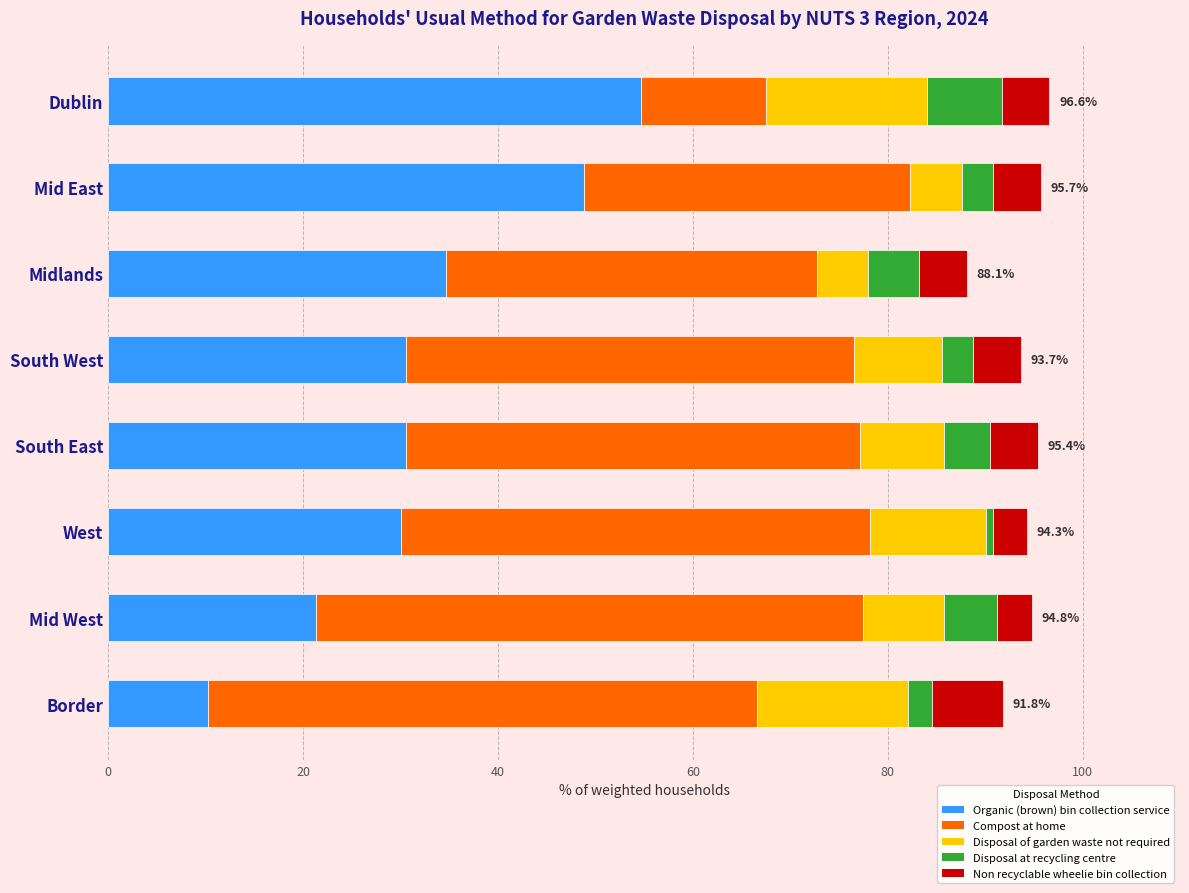

What is the difference between the maximum and minimum values in the Organic (brown) bin collection service series?

44.5